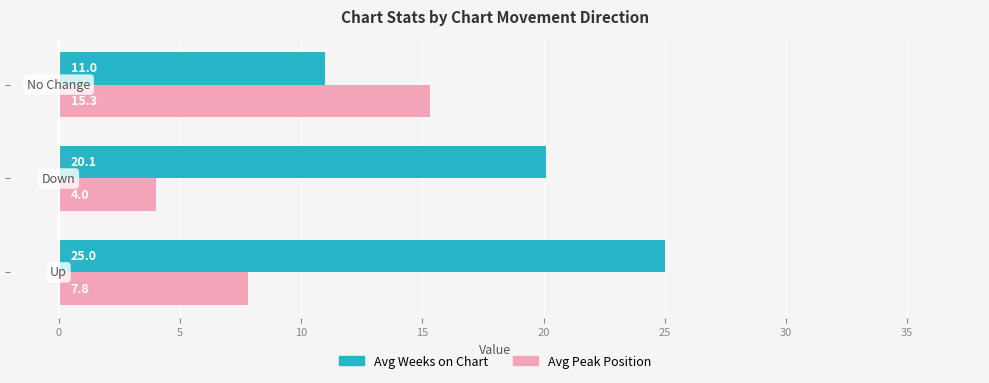

How many values in the Avg Peak Position series are below 7?

1